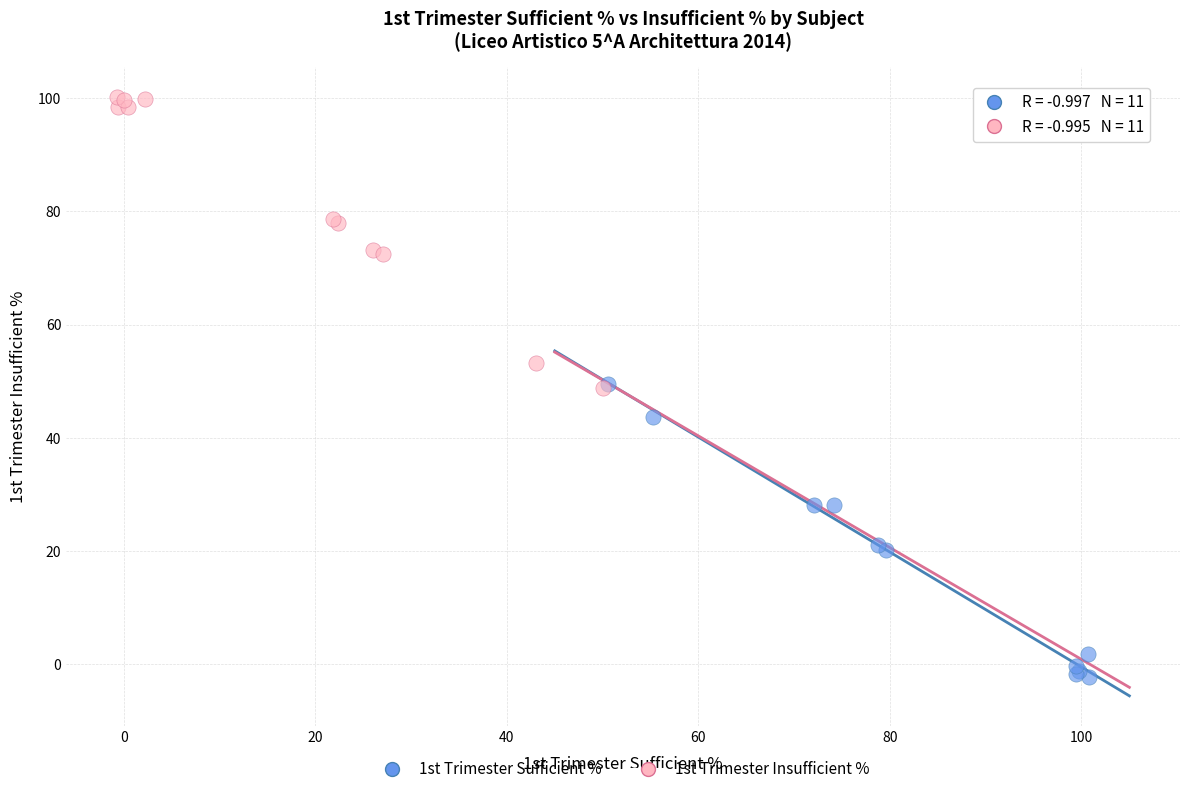

Which series reaches the minimum Y coordinate?

1st Trimester Sufficient %